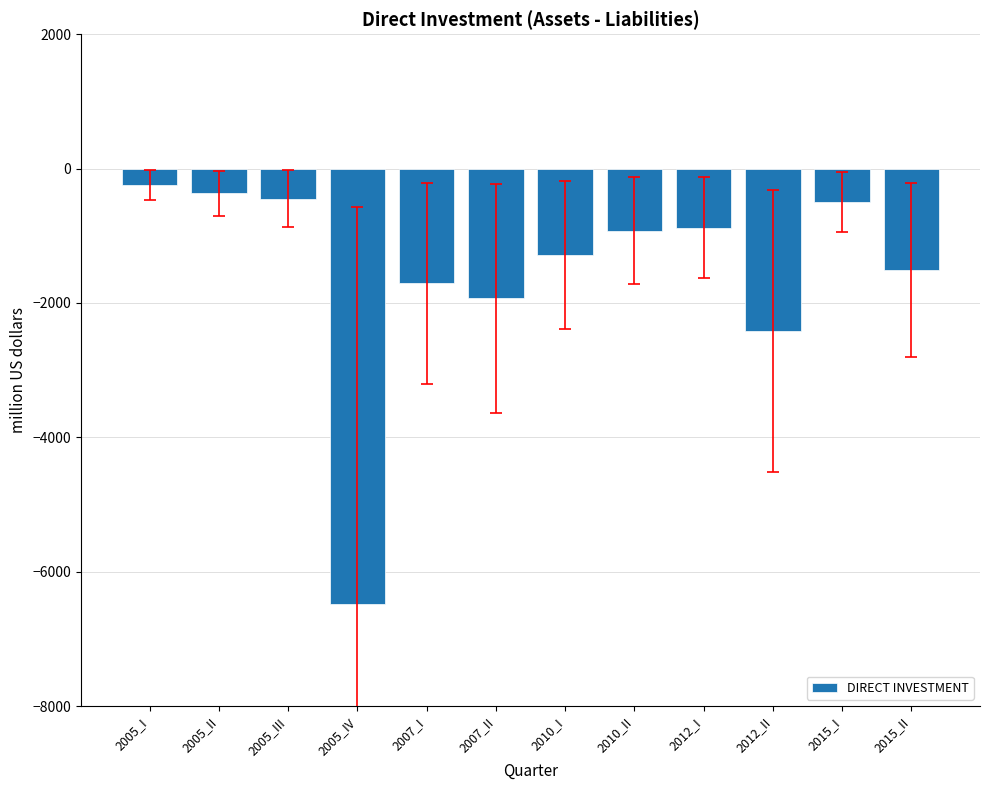

What is the label of the 8th bar from the left?

2010_II